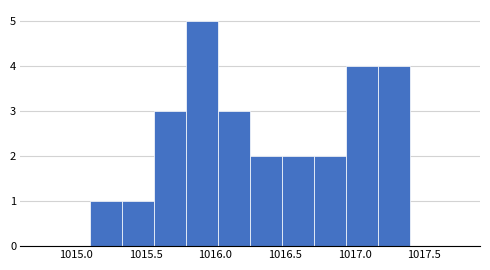

Over which range of the x-axis is the bar tallest?

1015.79 to 1016.02